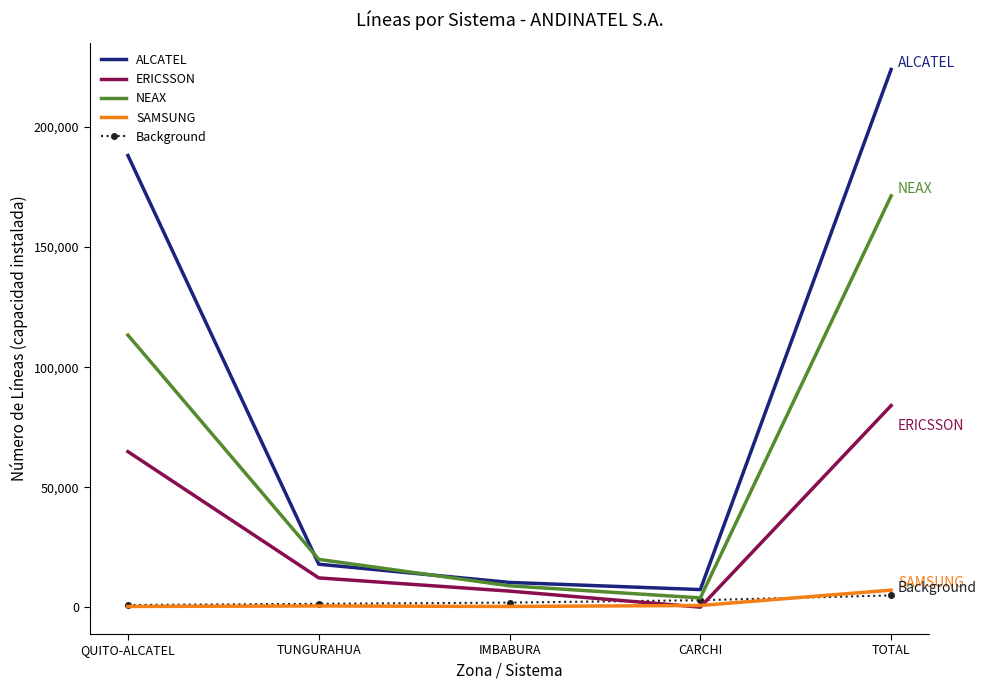

List the series in order of their peak value, lowest first.

Background, SAMSUNG, ERICSSON, NEAX, ALCATEL